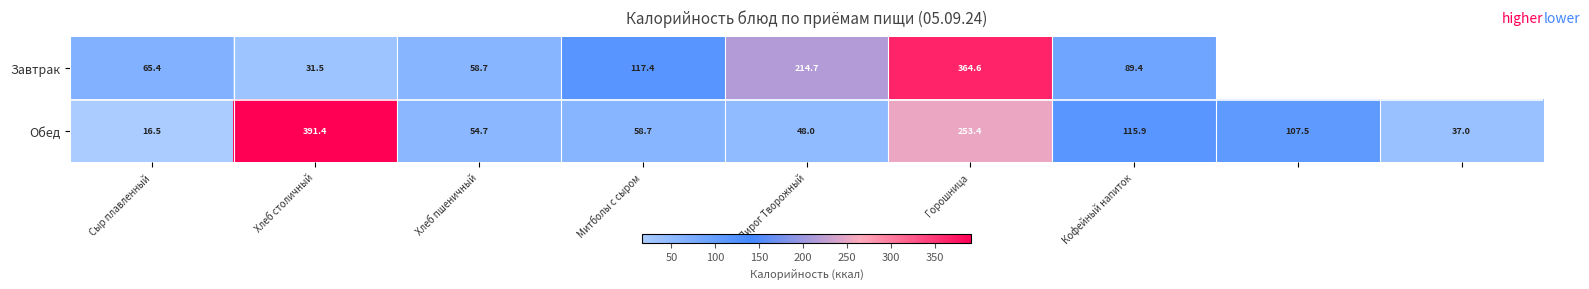

How many distinct data groups are displayed?

2